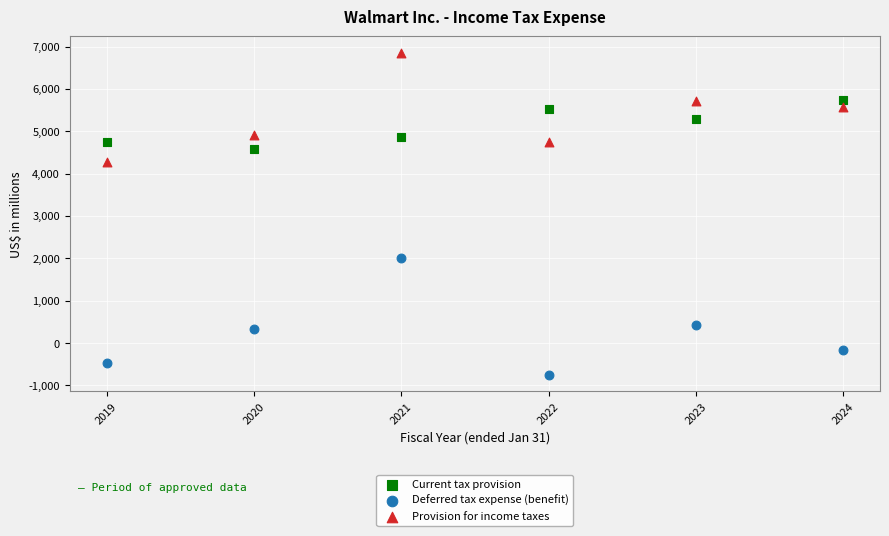

Which series has the largest Y range (max minus min)?

Deferred tax expense (benefit)